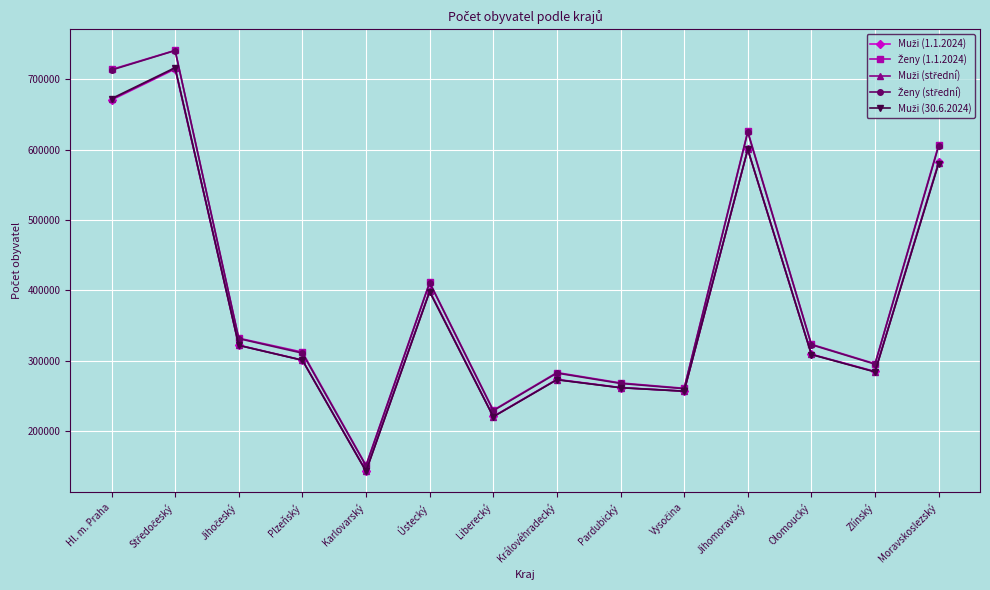

What is the label of the 12th point from the left?

Olomoucký